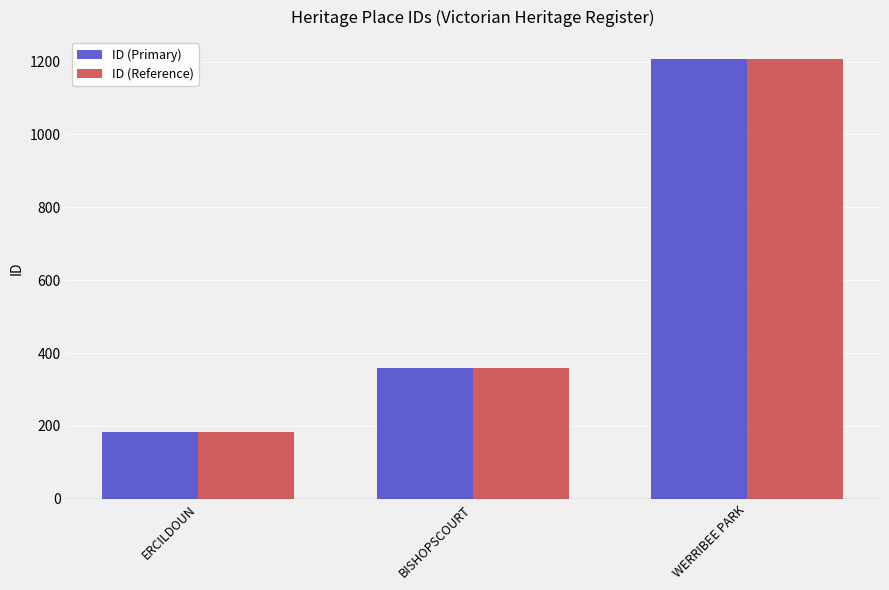

List the labels in order of ID (Reference) value, smallest first.

ERCILDOUN, BISHOPSCOURT, WERRIBEE PARK